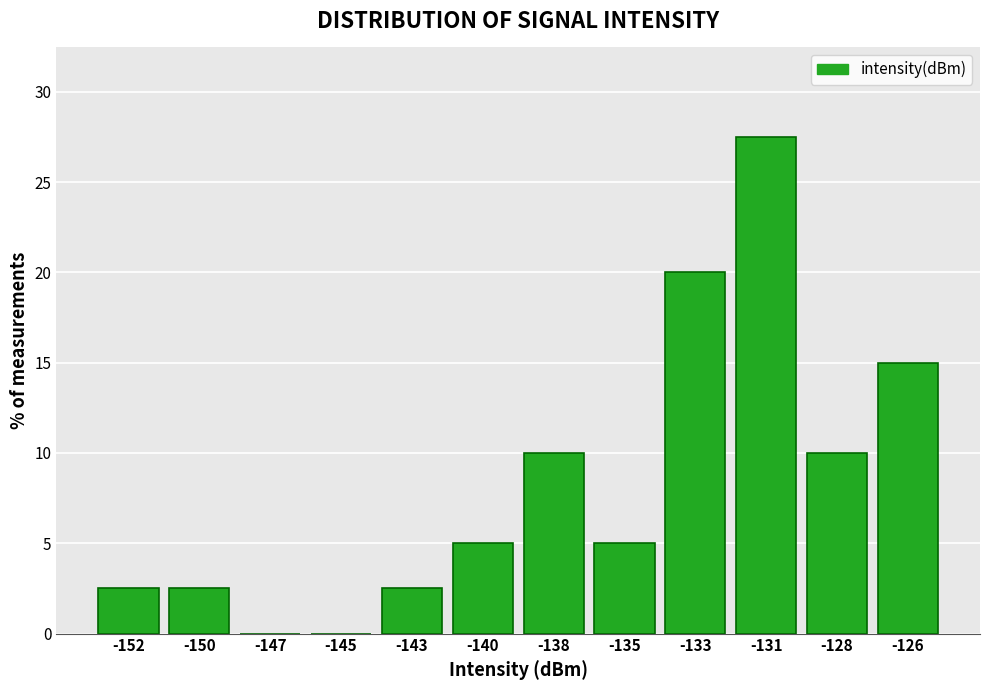

Reading left to right, what are all the values shown in this chart?

-152=2.5	-150=2.5	-147=0.0	-145=0.0	-143=2.5	-140=5.0	-138=10.0	-135=5.0	-133=20.0	-131=27.5	-128=10.0	-126=15.0